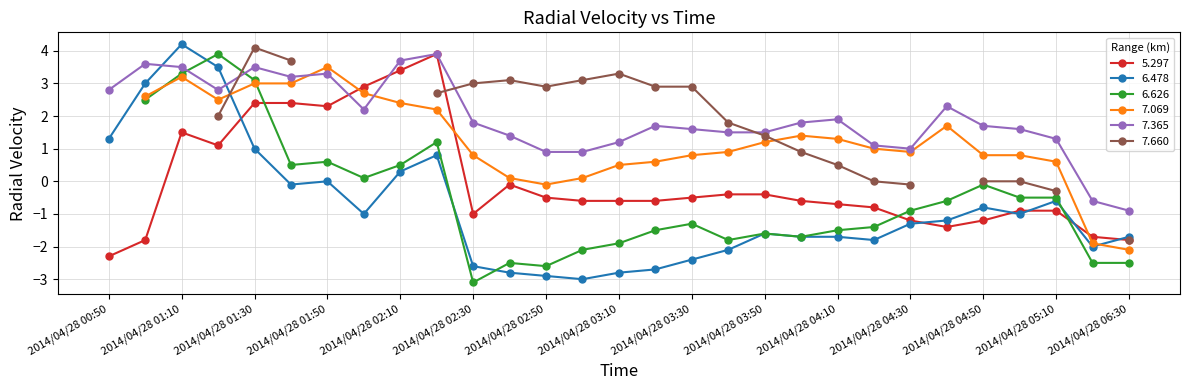

How many values in the 6.478 series are below -1?

16